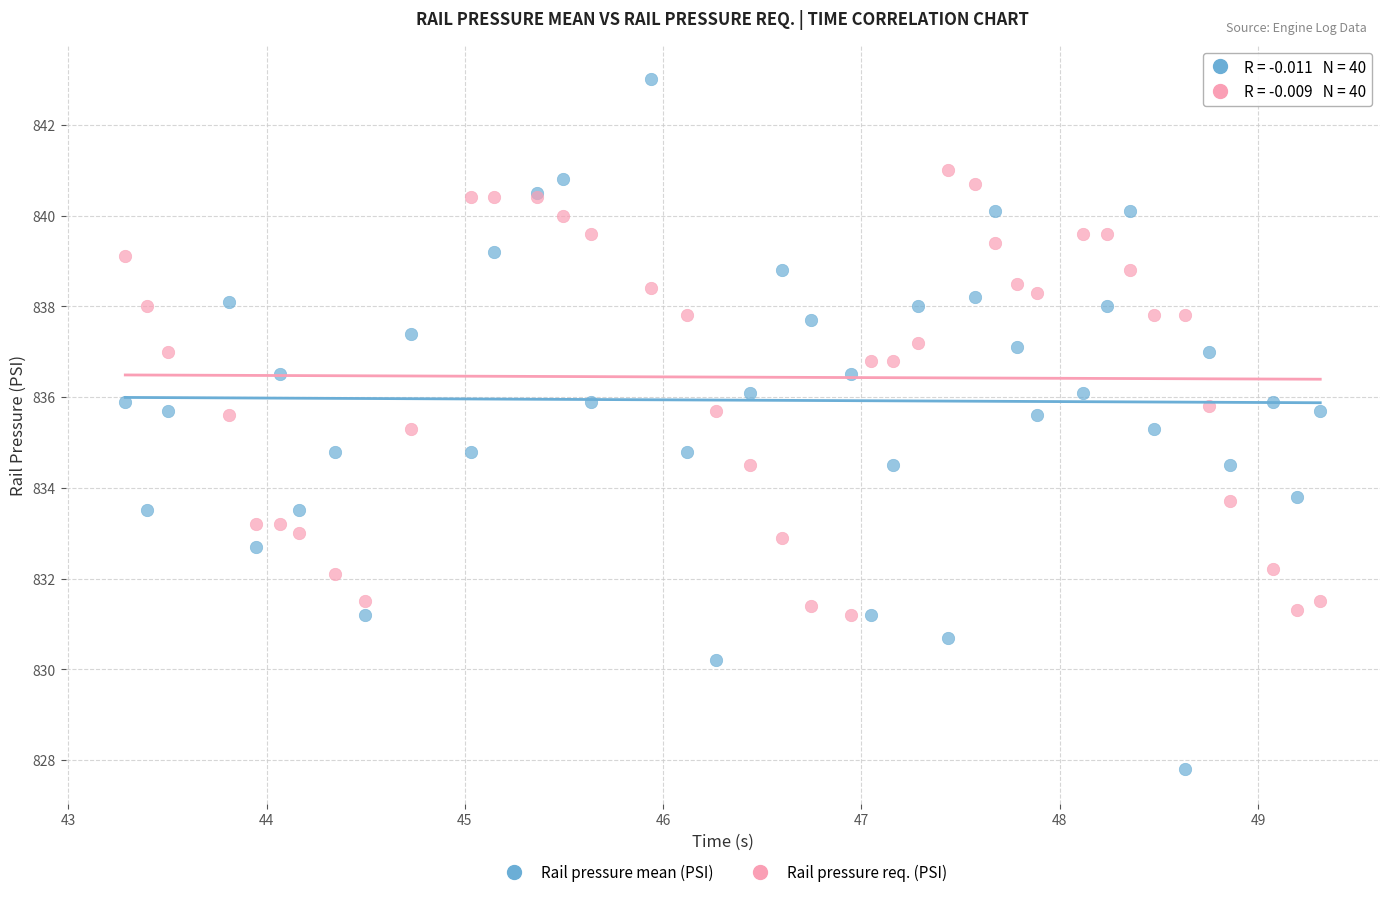

Which series has the largest Y range (max minus min)?

Rail pressure mean (PSI)